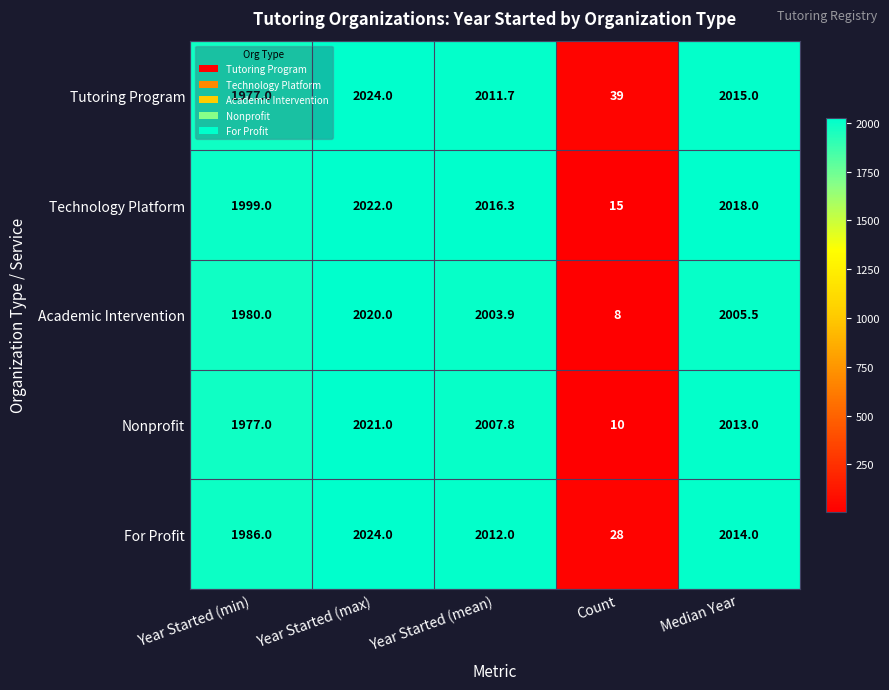

Read the Tutoring Program value at Year Started (mean).

2011.7